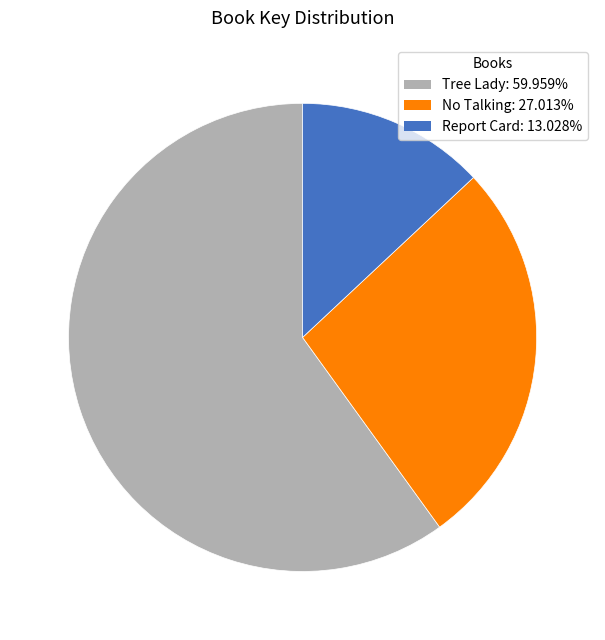

Rank the categories by value from lowest to highest.

Report Card, No Talking, Tree Lady